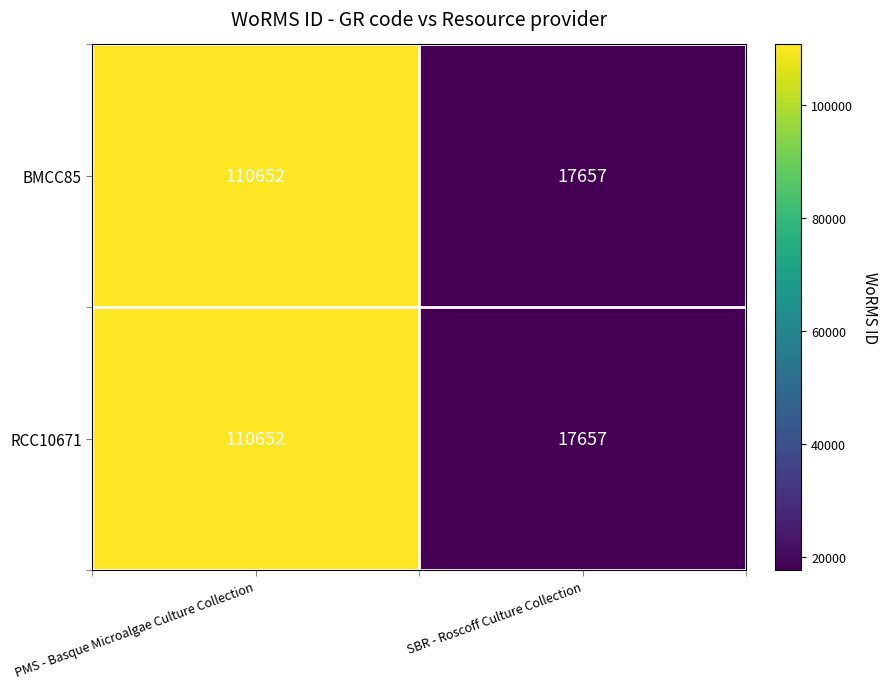

How many series are shown in this chart?

2